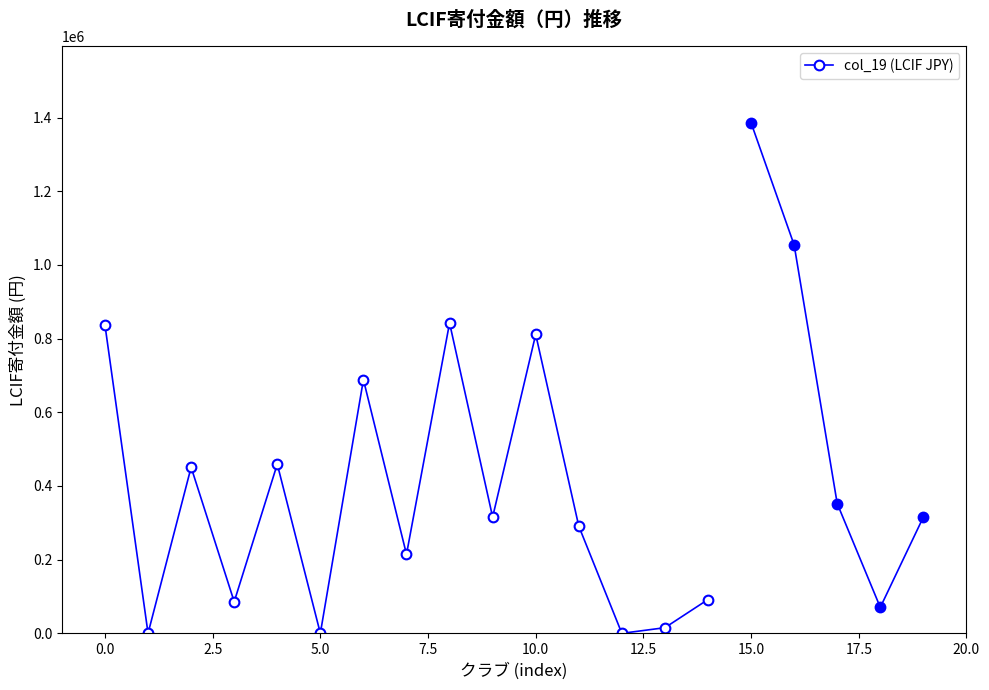

The chart shows a value of 15309 at 13. True or false?

True